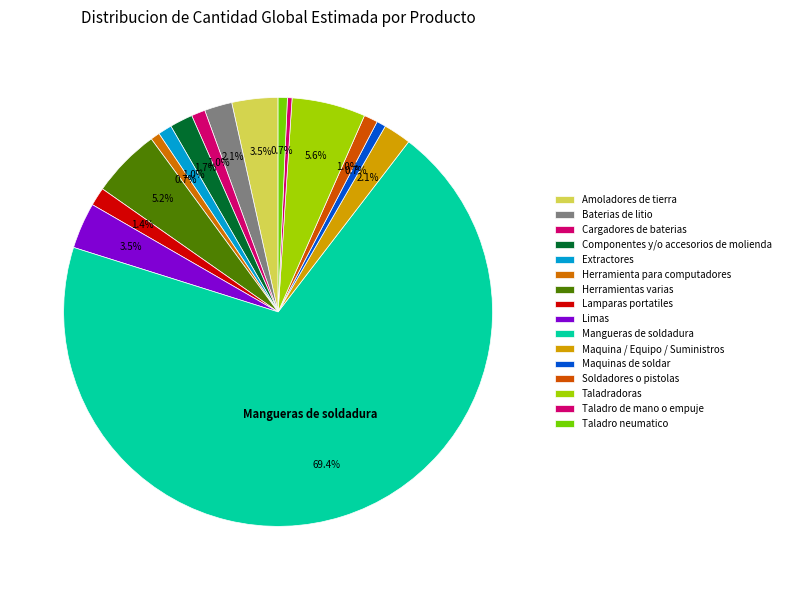

Approximately how many times larger is the value at Amoladores de tierra compared to Taladro de mano o empuje?

10.0